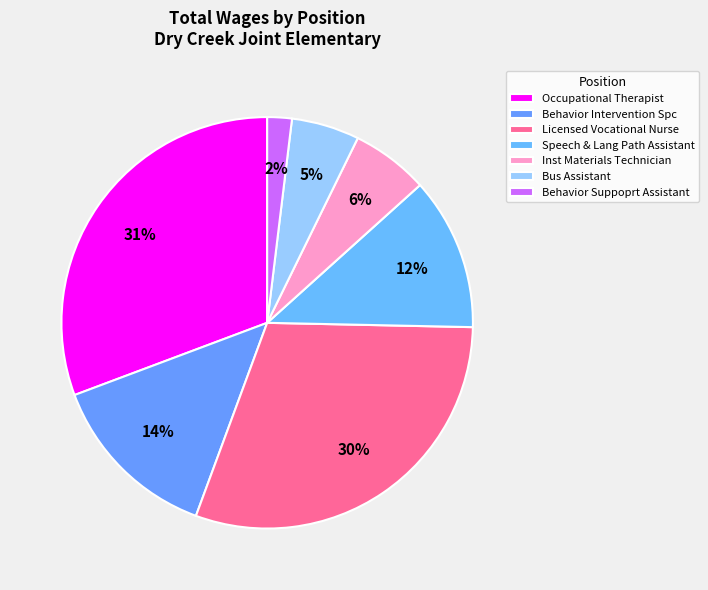

Which category has the smallest portion of the pie?

Behavior Suppoprt Assistant